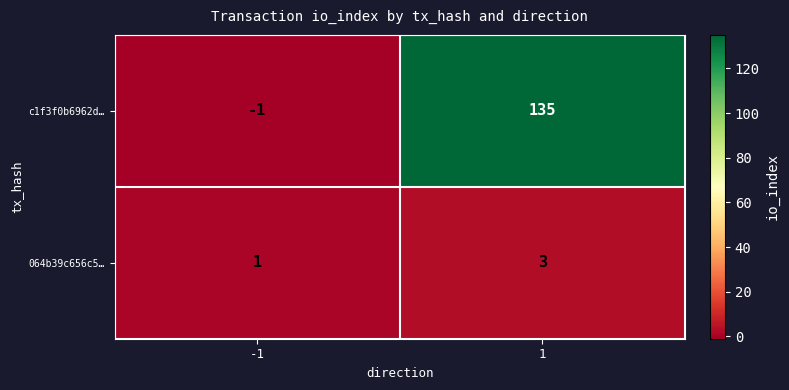

At which category is the sum across all series the highest?

1